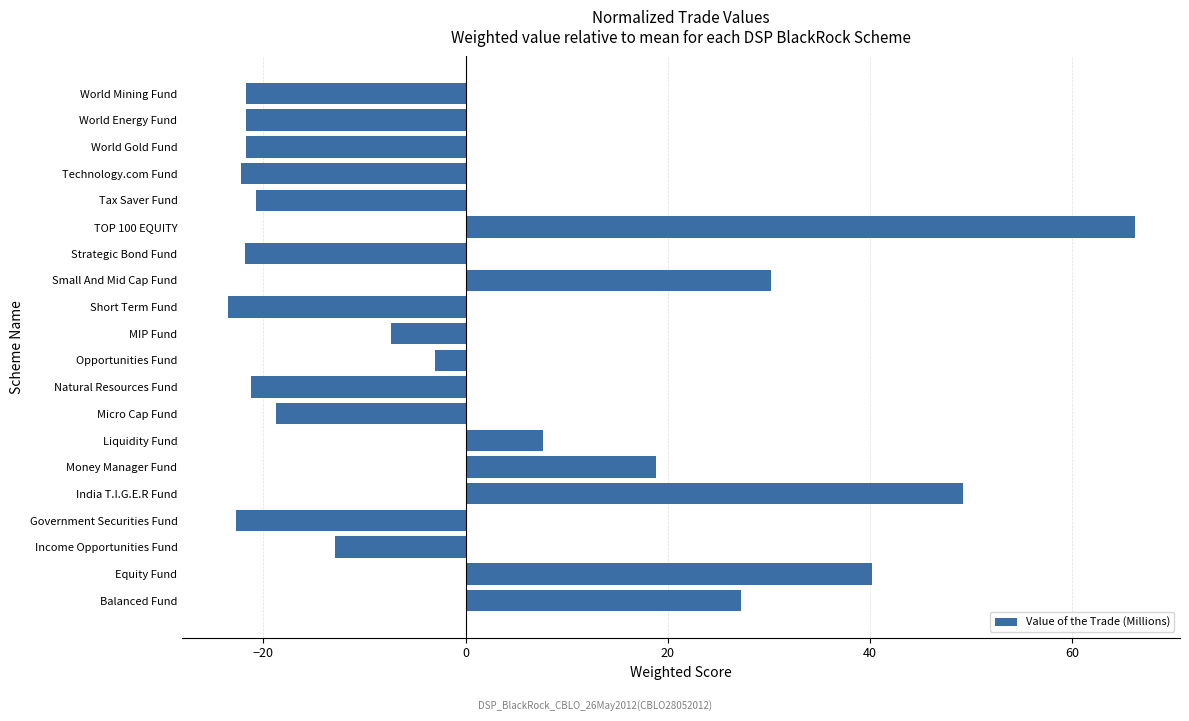

The value at Tax Saver Fund is -20.7. True or false?

True